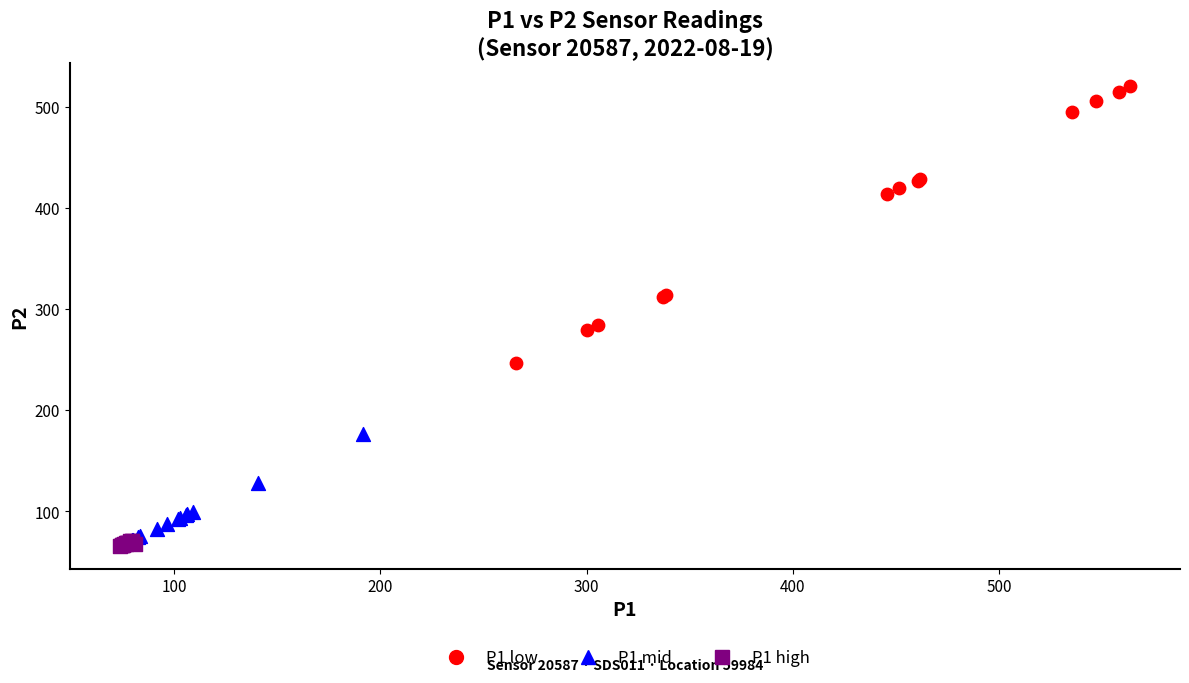

Which series has the widest spread of Y values?

P1 low